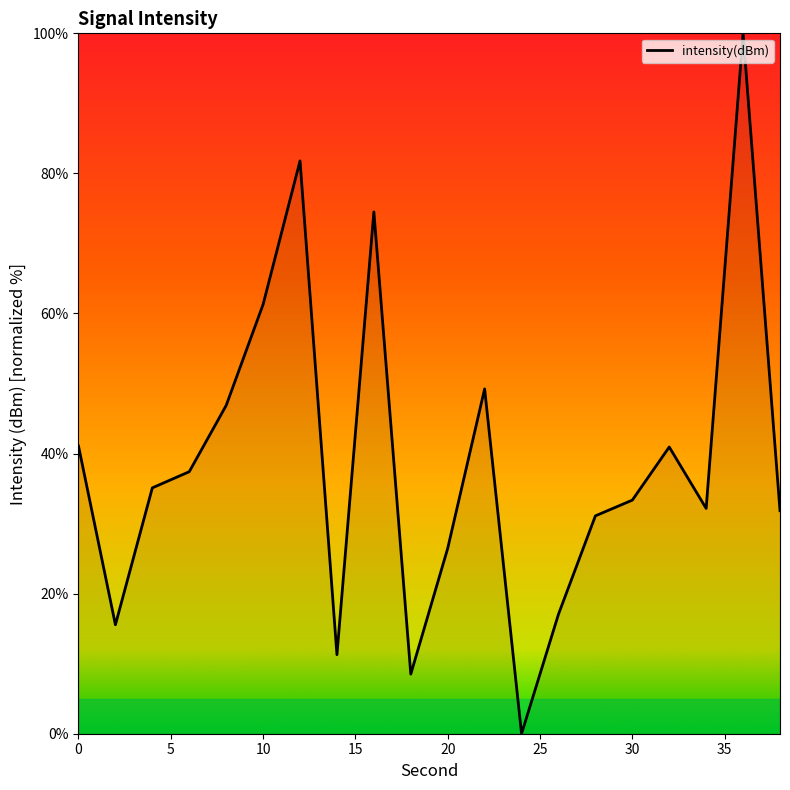

What is the maximum value shown in the chart?

100.0